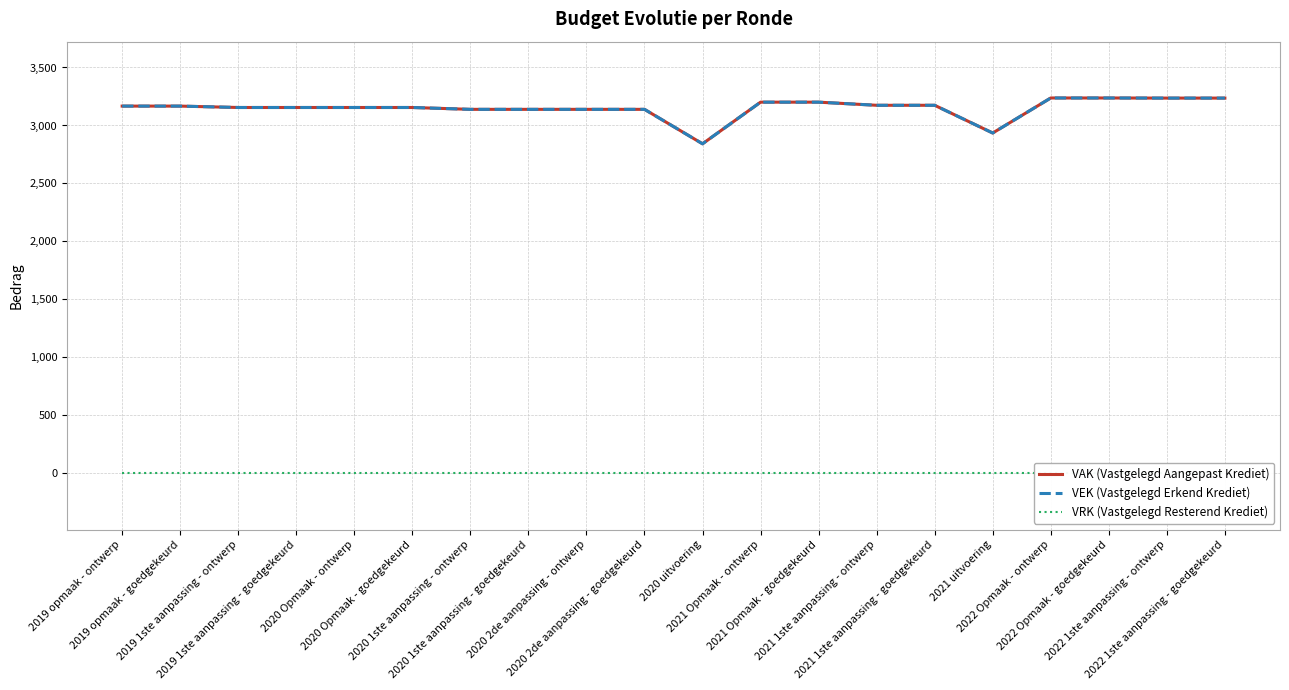

Is this an area chart (filled region under the line)?

No